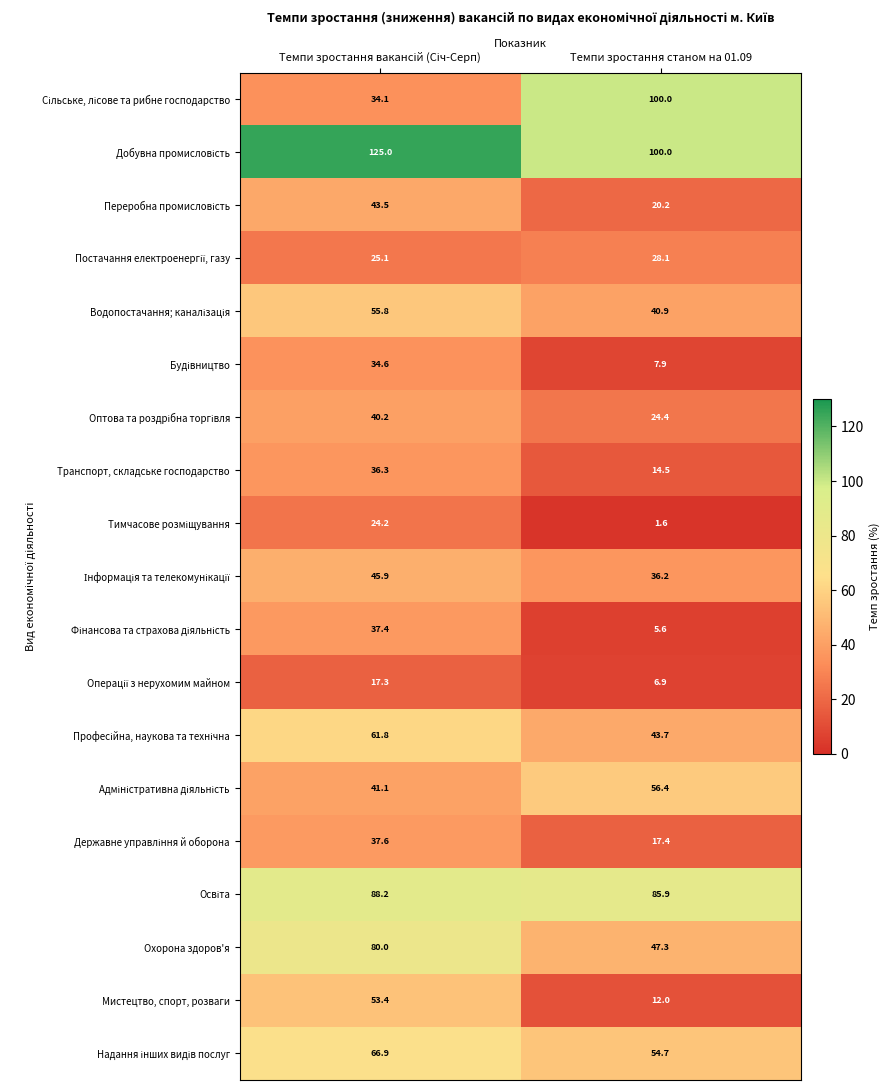

What is the spread (max minus min) of values at Темпи зростання станом на 01.09?

98.4